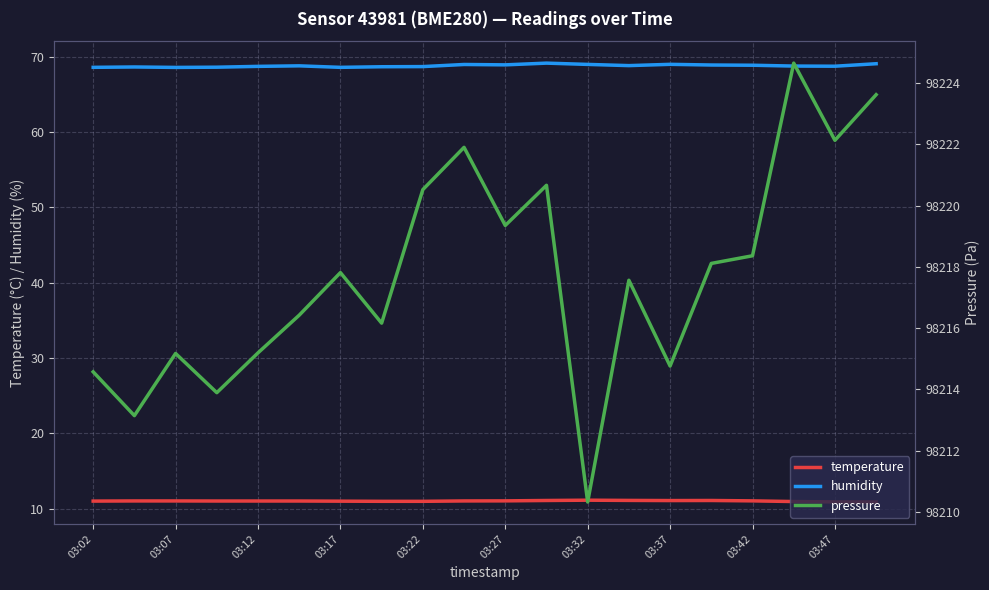

The temperature series shows 3.6 at 03:42. True or false?

False